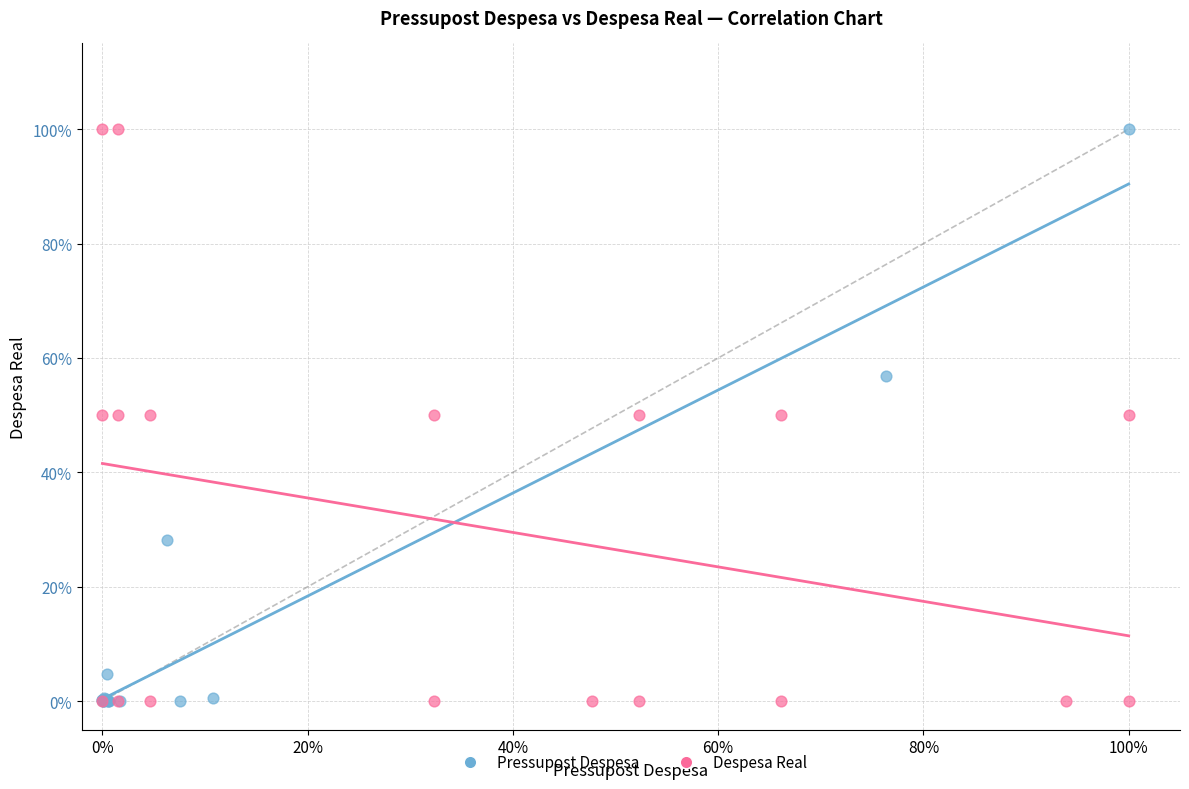

What are all the series names shown in the legend?

Pressupost Despesa, Despesa Real